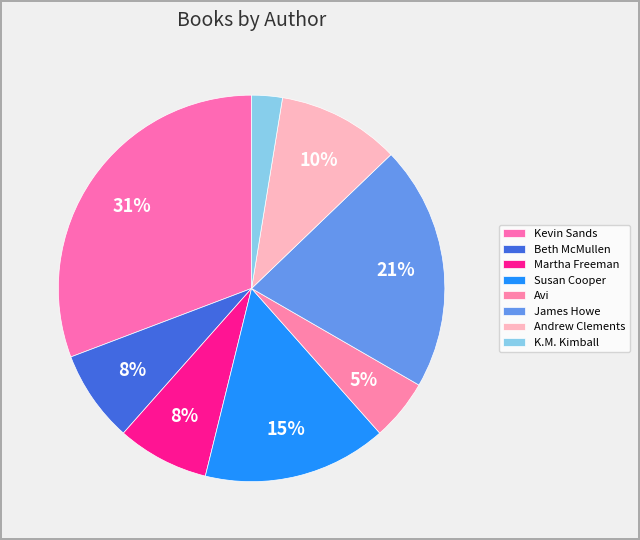

Which category has the biggest portion of the pie?

Kevin Sands (501383023)